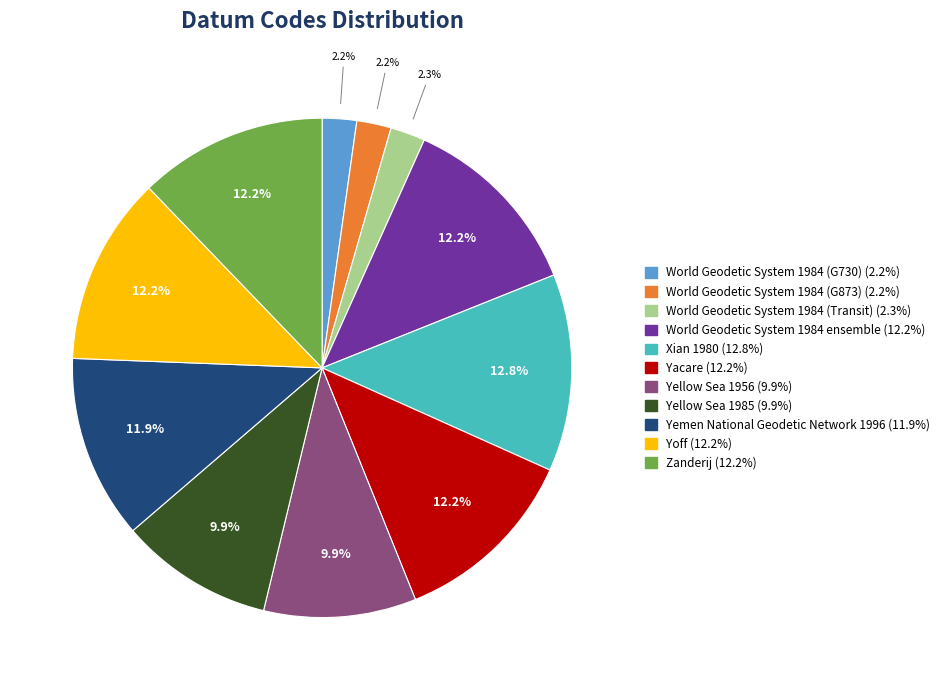

What is the largest slice in the pie chart?

Xian 1980